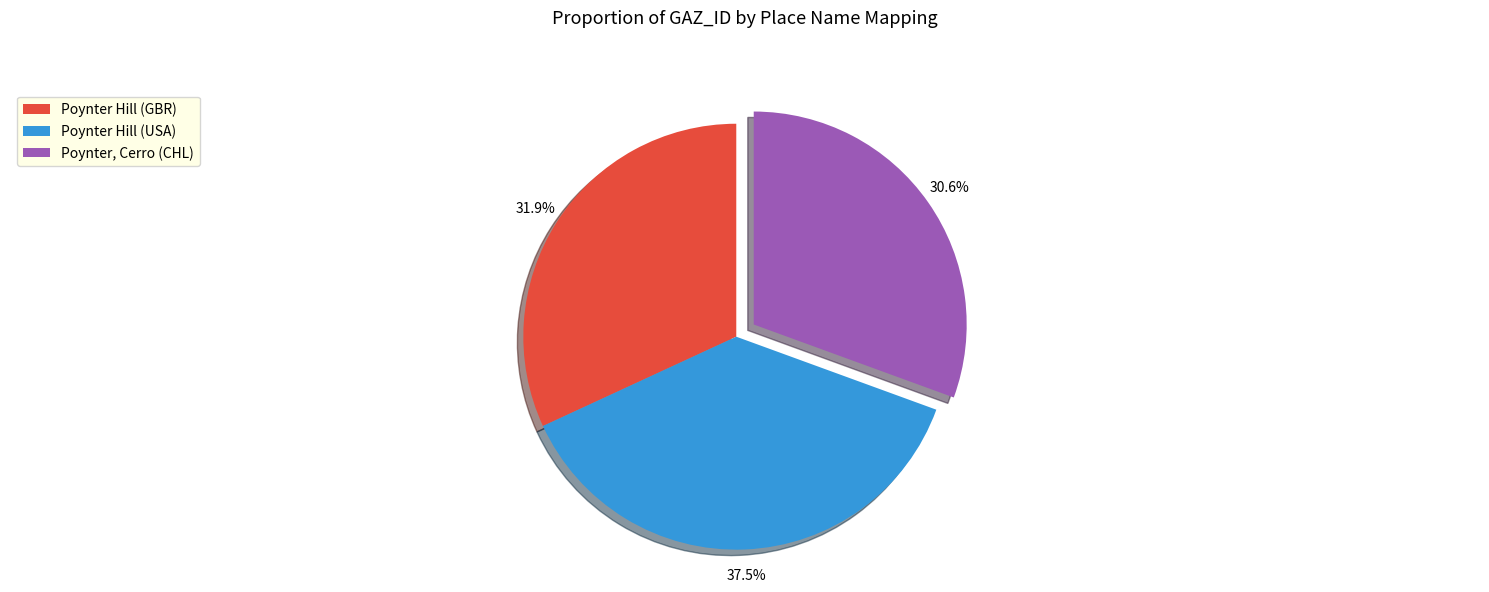

Approximately how many times larger is the value at Poynter, Cerro (CHL) compared to Poynter Hill (USA)?

0.8